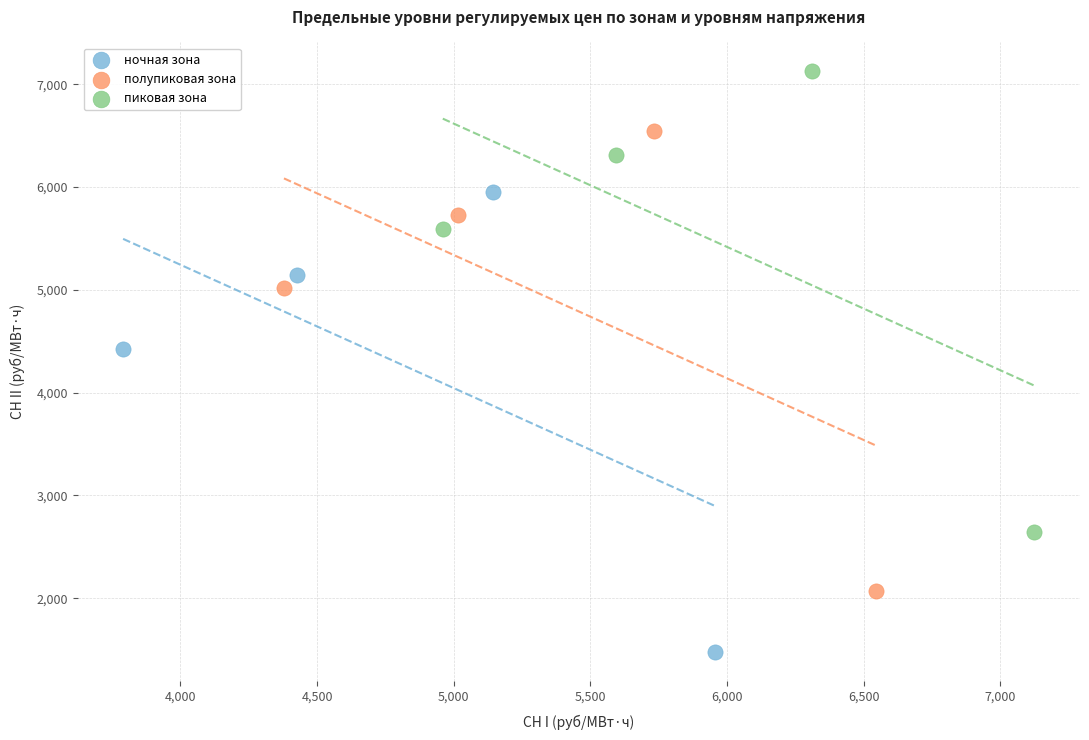

What are all the series names shown in the legend?

ночная зона, полупиковая зона, пиковая зона